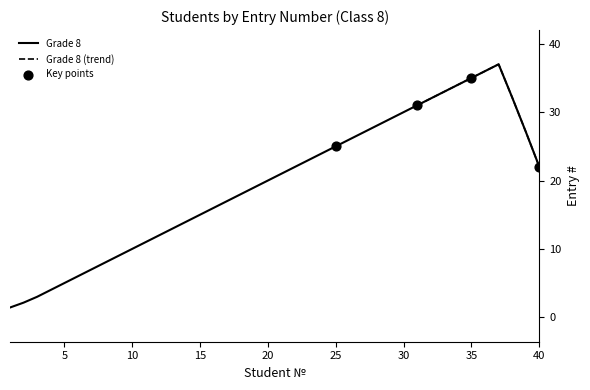

What is the change in value from 15 to 16?

+1